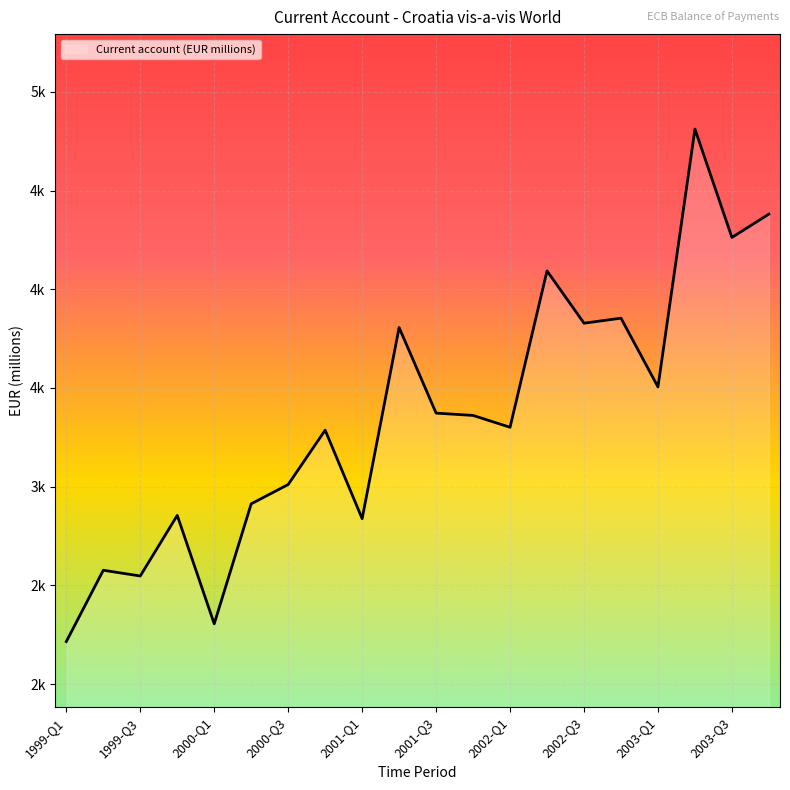

What is the smallest value displayed?

2215.2